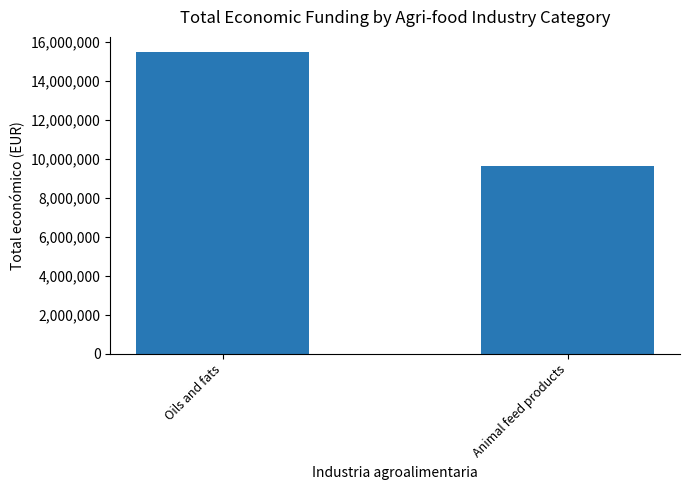

What is the label of the 1st bar from the right?

Animal feed products